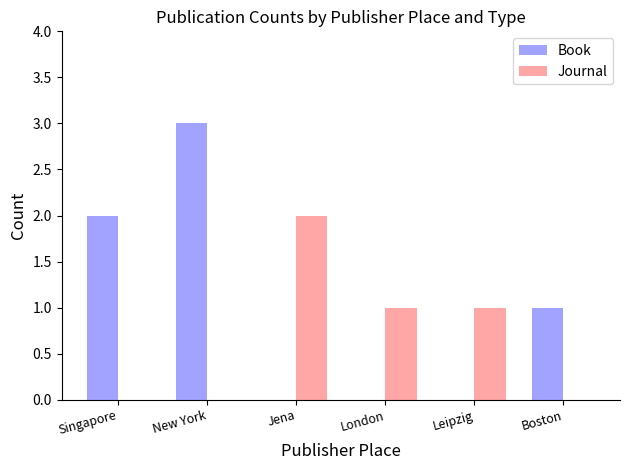

True or false: Journal has a value of 0 at New York.

True